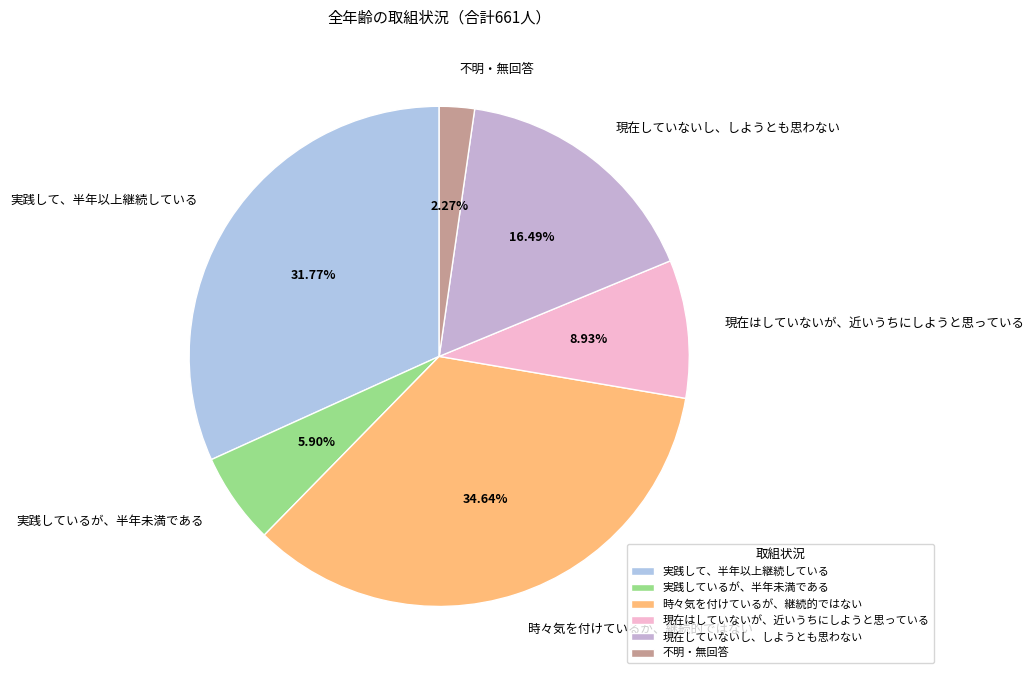

Which has a higher value, 不明・無回答 or 現在していないし、しようとも思わない?

現在していないし、しようとも思わない